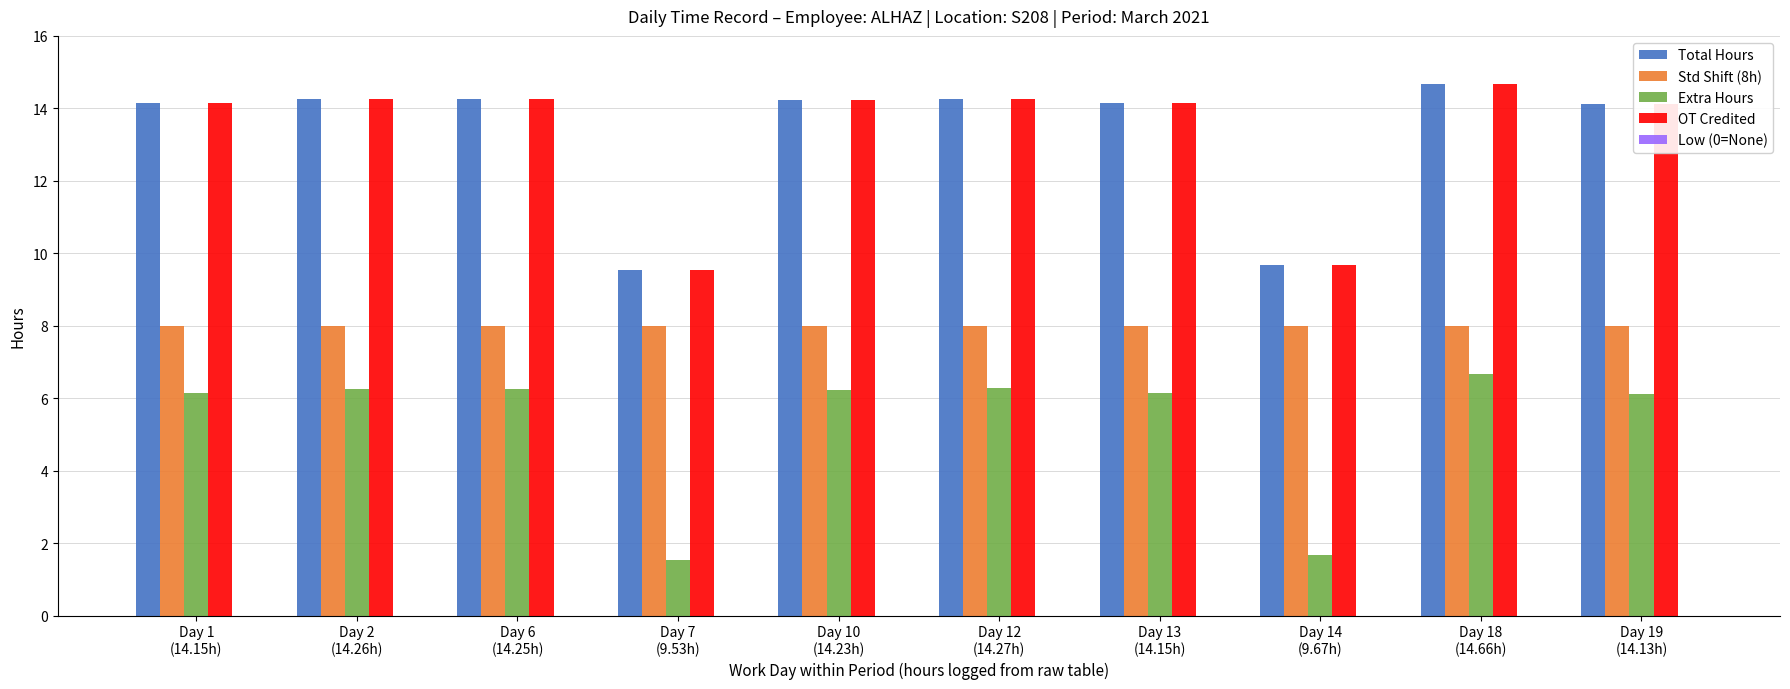

What is the total value across all series at Day 14
(9.67h)?

29.0